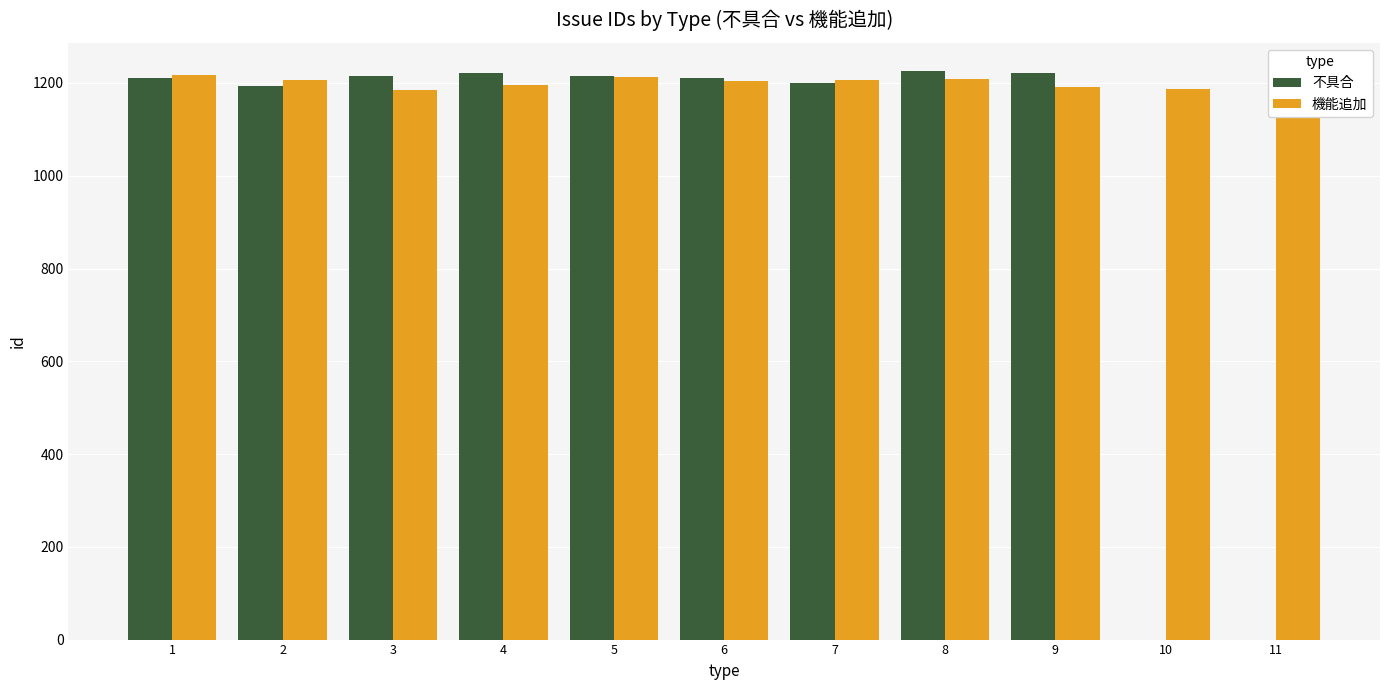

Is it true that 機能追加 equals 1207 at 7?

True